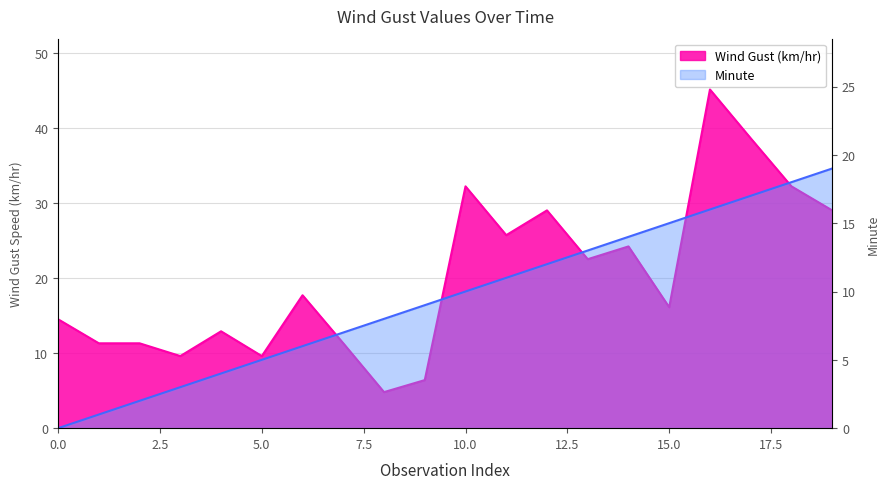

Is it true that Wind Gust (km/hr) equals 14.5 at 0?

True